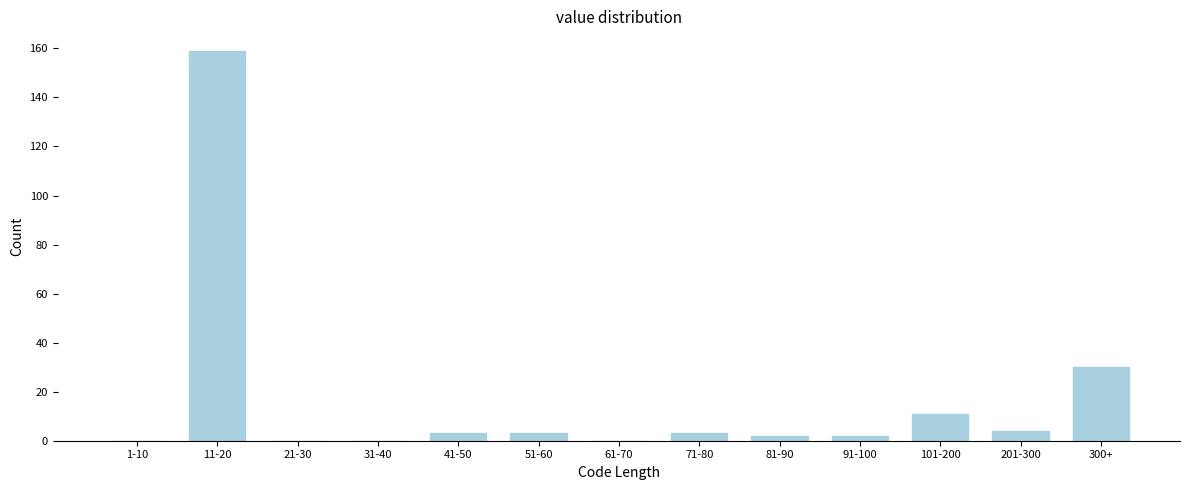

Reading right to left, list all the values displayed in this chart.

300+=30	201-300=4	101-200=11	91-100=2	81-90=2	71-80=3	61-70=0	51-60=3	41-50=3	31-40=0	21-30=0	11-20=159	1-10=0